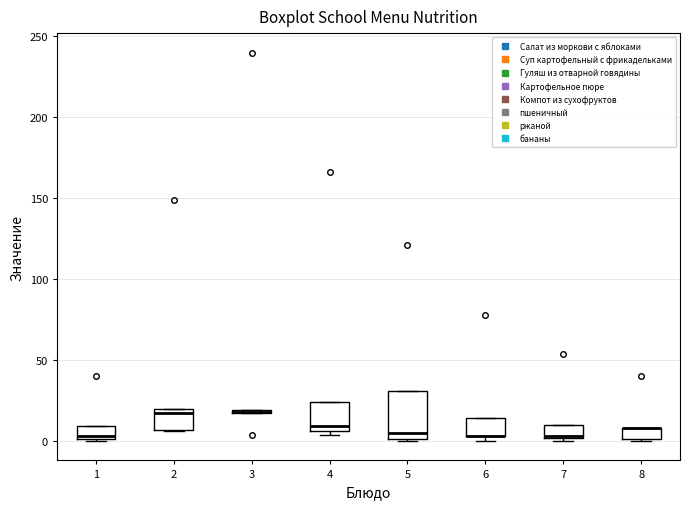

Which box is the tallest, from its lower edge to its upper edge?

5